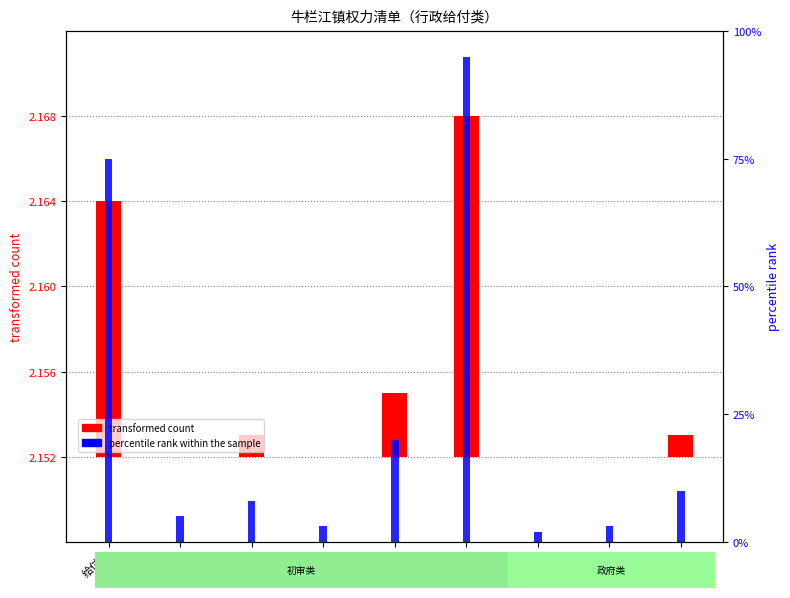

Rank the series by their maximum value, from lowest to highest.

transformed count, percentile rank within the sample